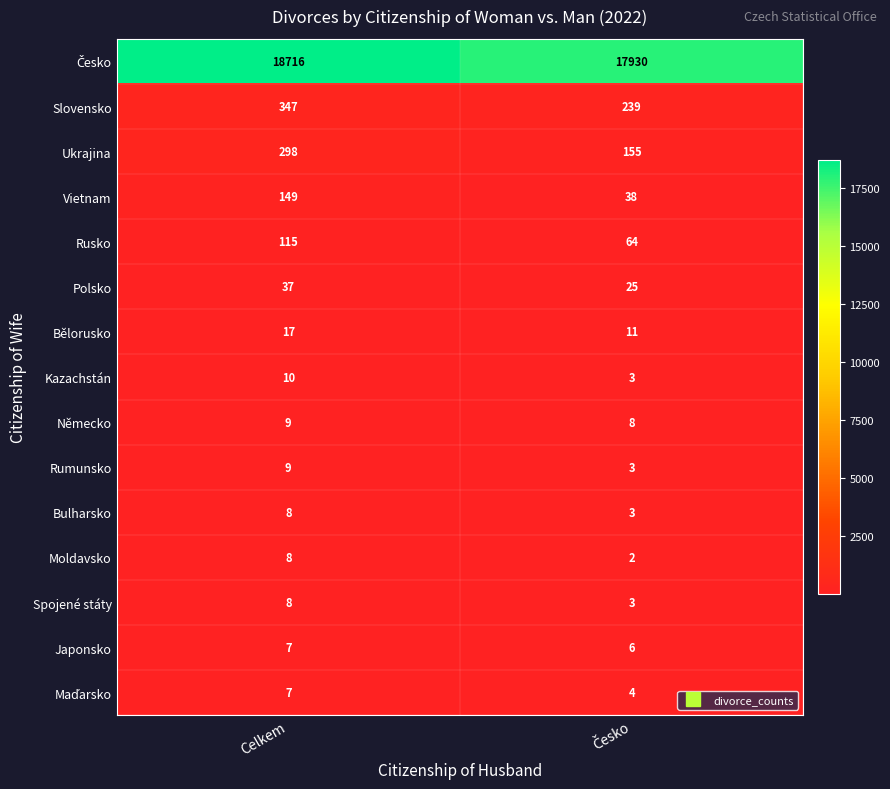

What is the maximum value shown in the chart?

18716